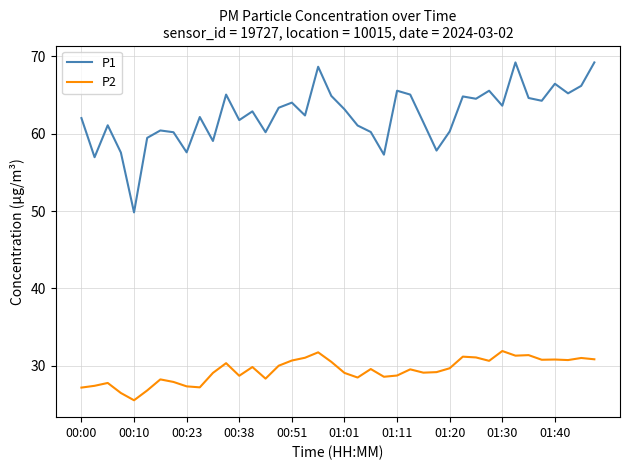

Which series has the widest spread of values?

P1